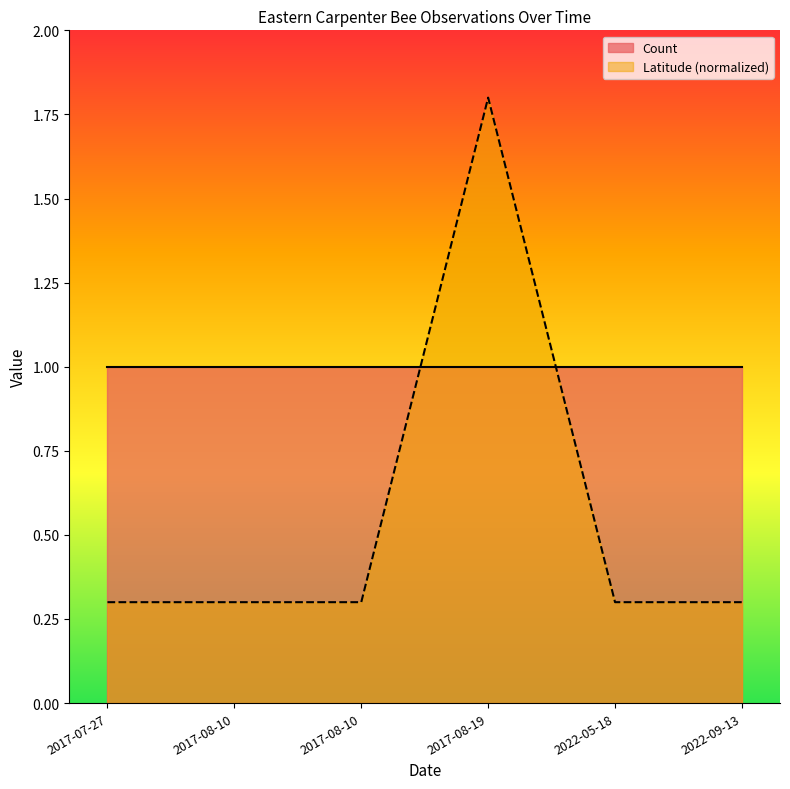

How many points are higher than both their immediate neighbors (excluding endpoints)?

1